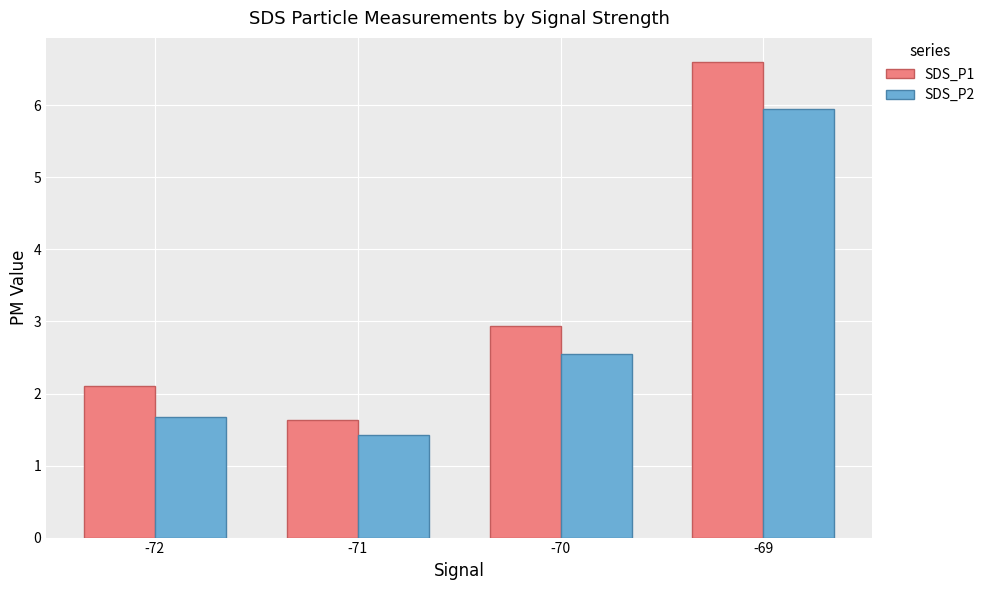

List the labels in order of SDS_P1 value, largest first.

-69, -70, -72, -71